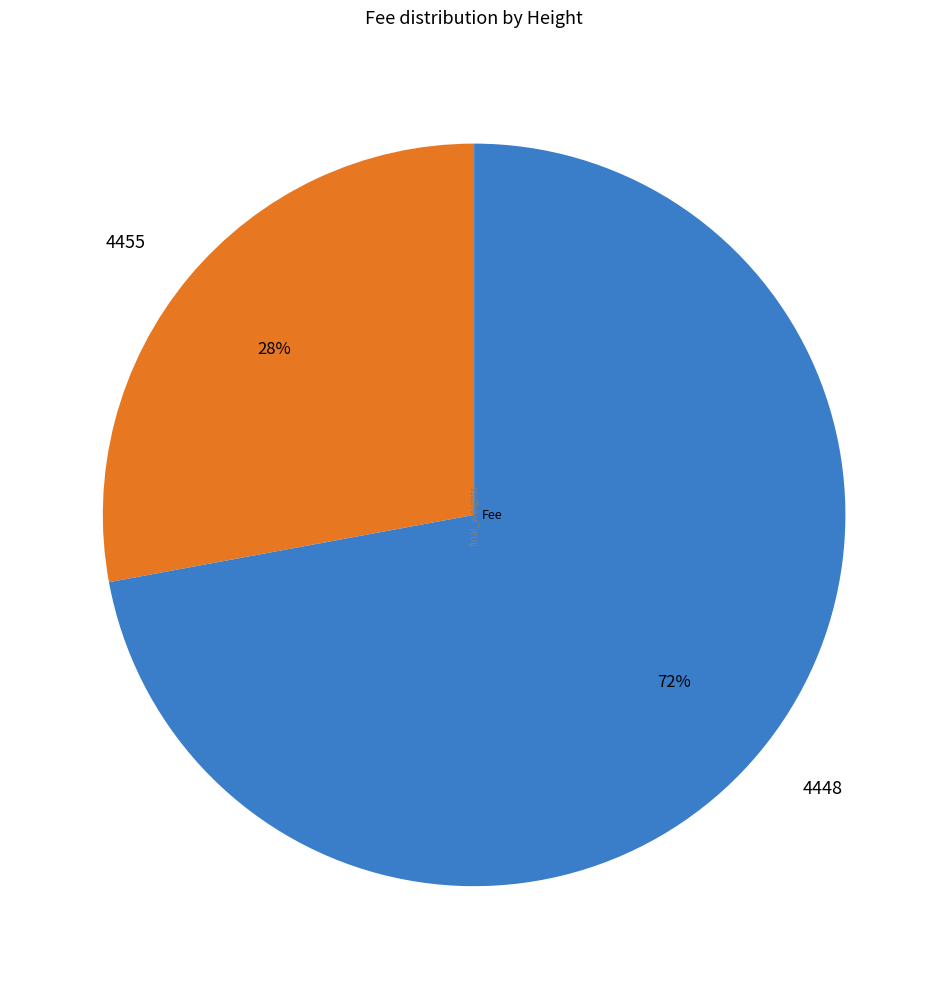

Combined, do 4455 and 4448 account for over 50%?

Yes